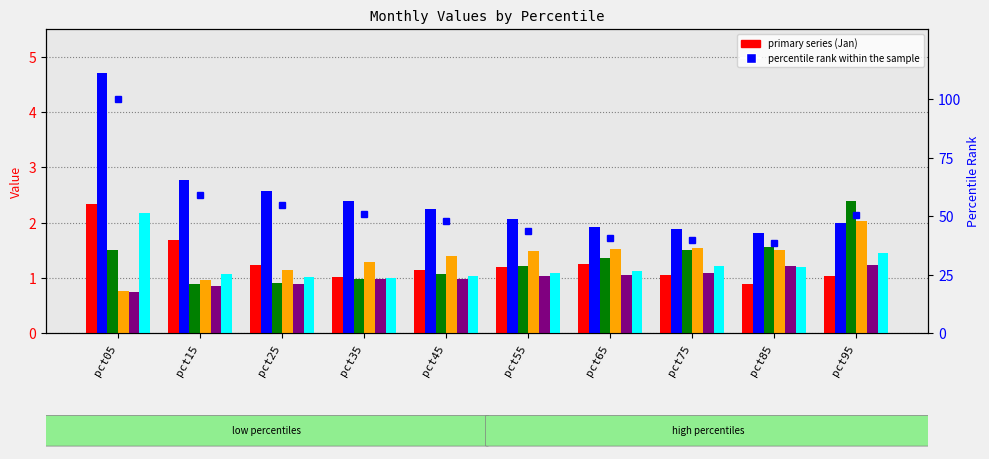

Count the number of categories in the chart.

10